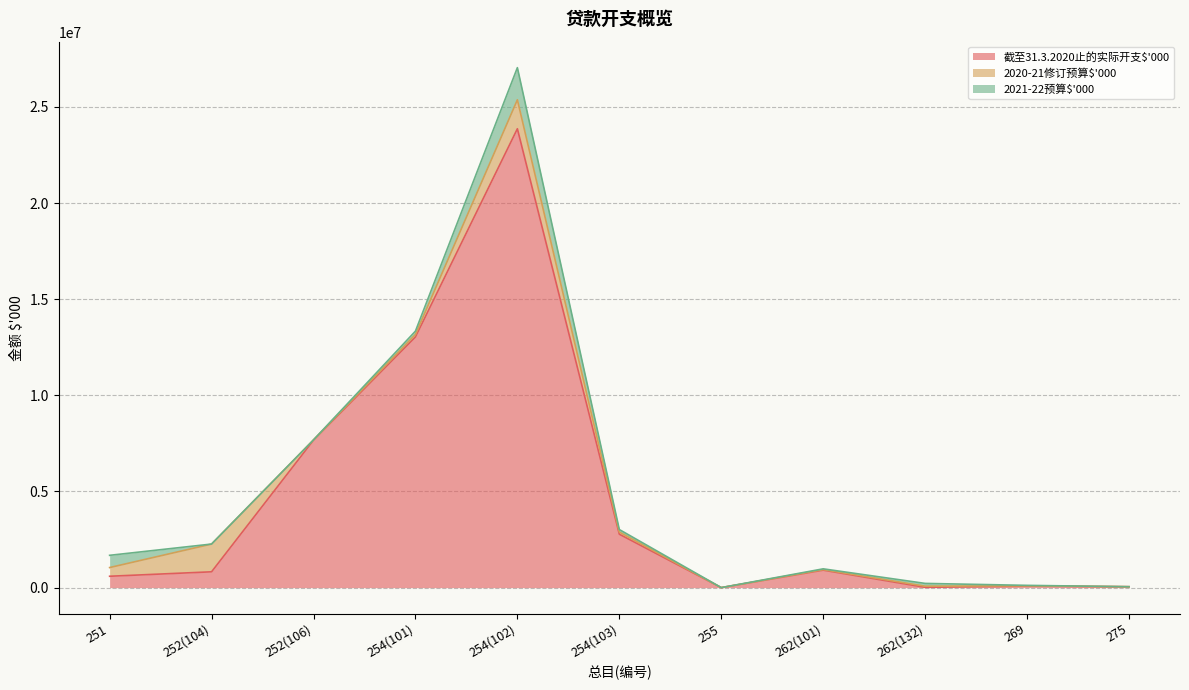

In 截至31.3.2020止的实际开支$'000, how many points are higher than both neighbors (excluding endpoints)?

3